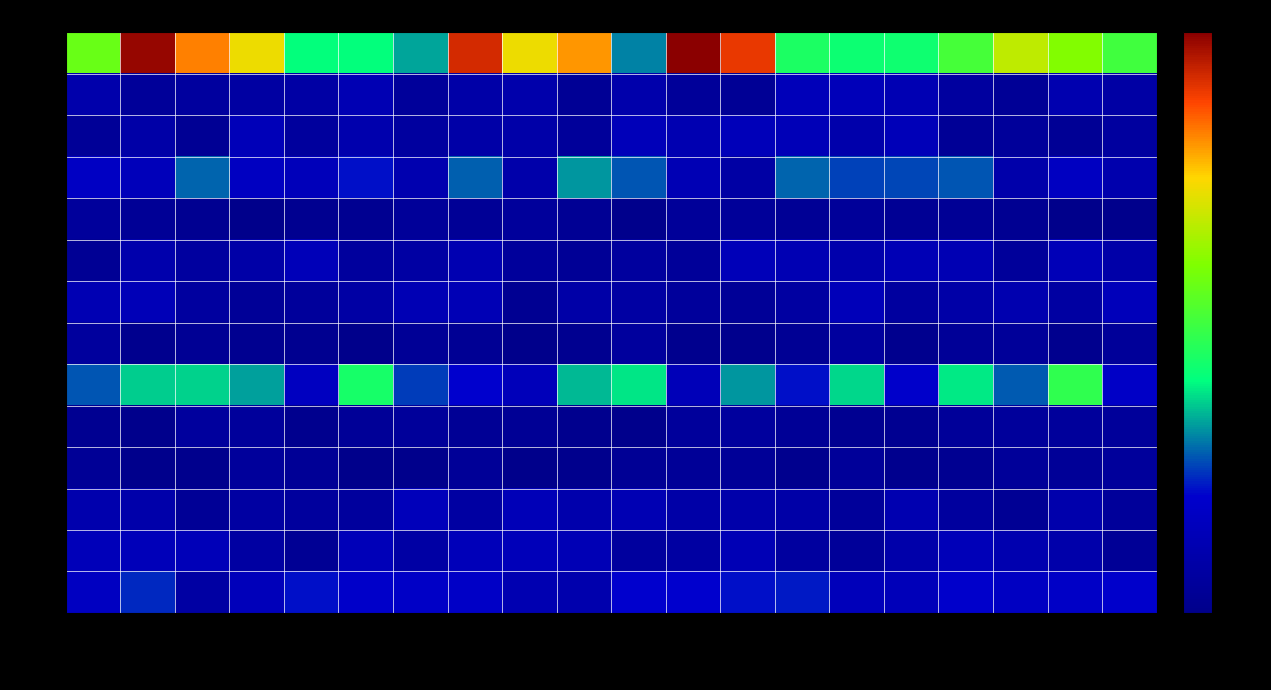

At which category is the sum across all series the highest?

-2.25